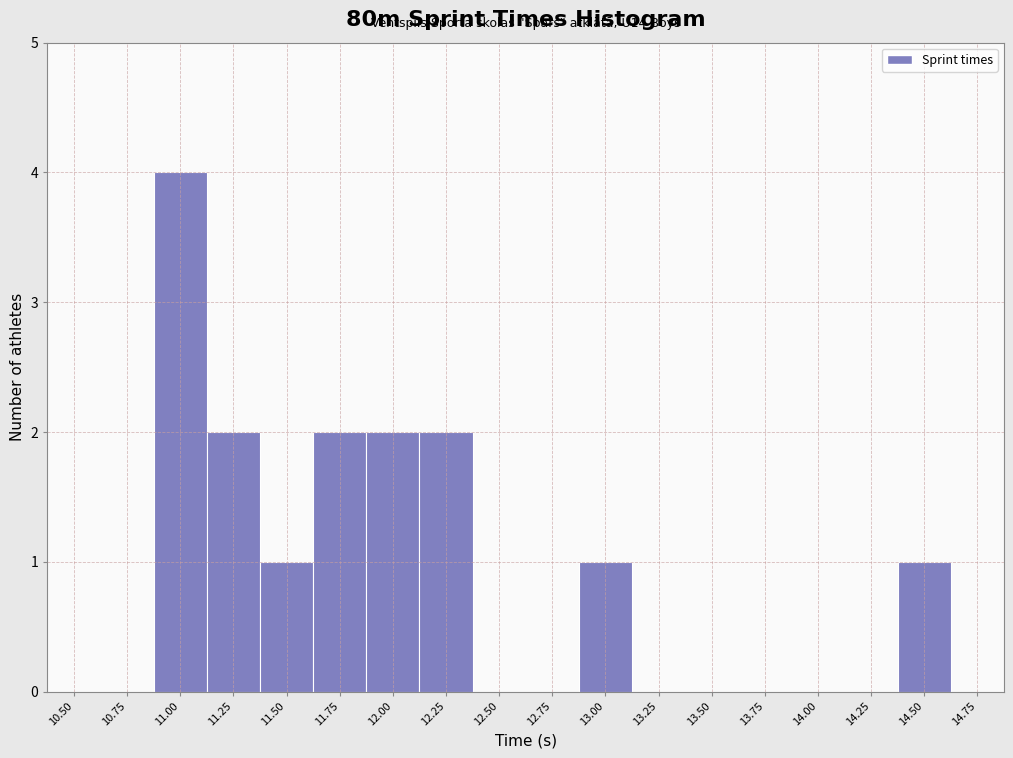

Reading right to left, transcribe all the data shown in this chart.

14.75=0	14.50=1	14.25=0	14.00=0	13.75=0	13.50=0	13.25=0	13.00=1	12.75=0	12.50=0	12.25=2	12.00=2	11.75=2	11.50=1	11.25=2	11.00=4	10.75=0	10.50=0